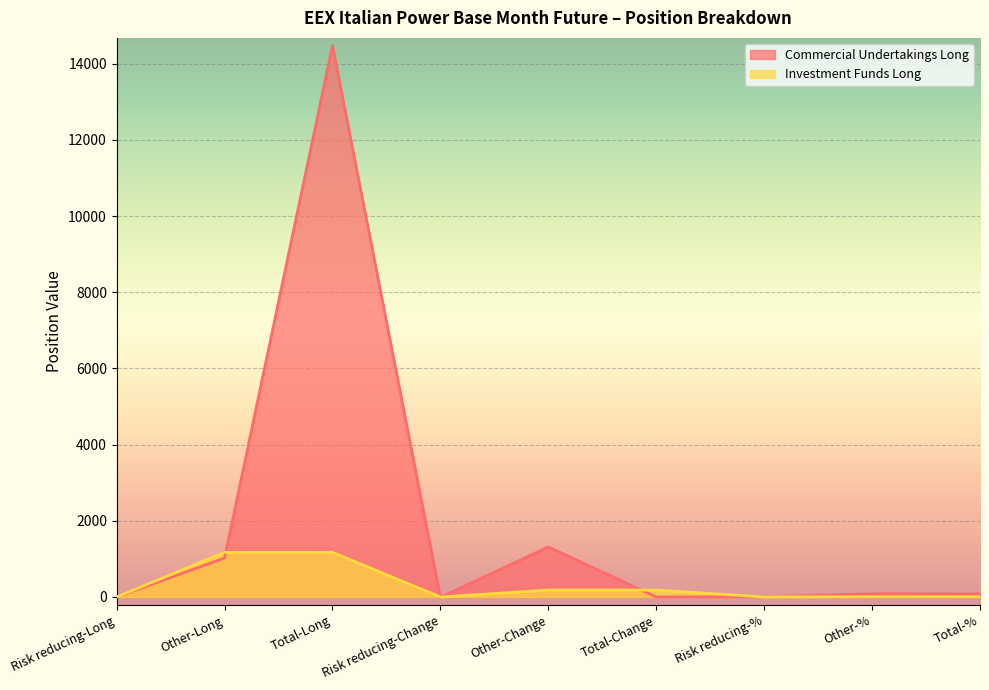

What is the difference between the Commercial Undertakings Long values at Total-% and Risk reducing-Long?

81.0